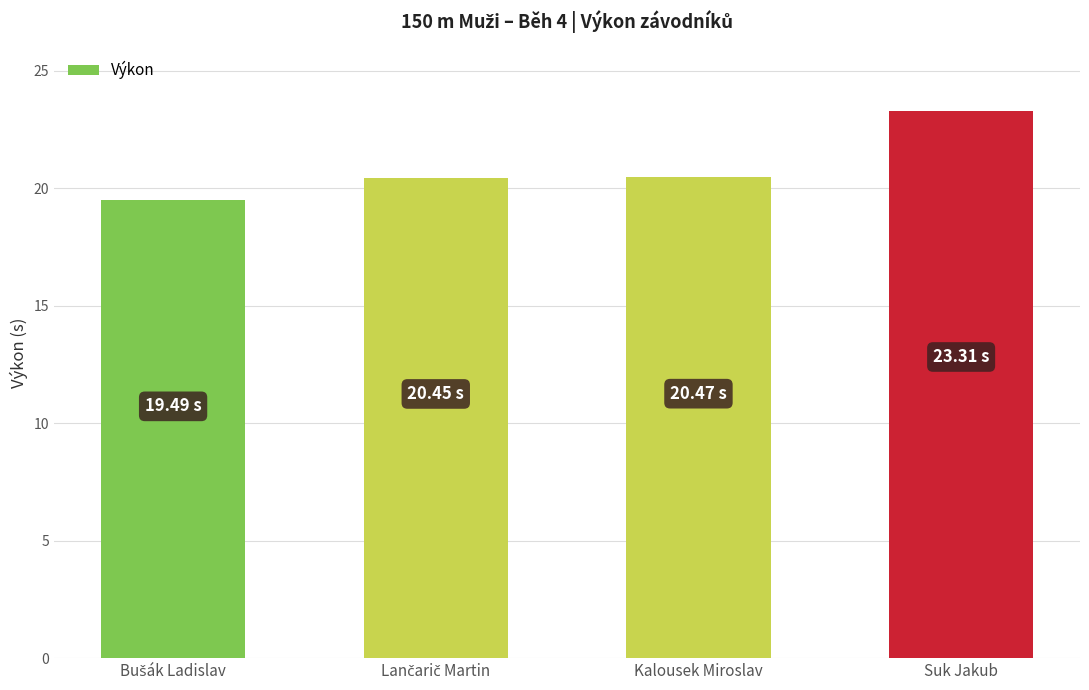

What is the sum of all values?

83.7